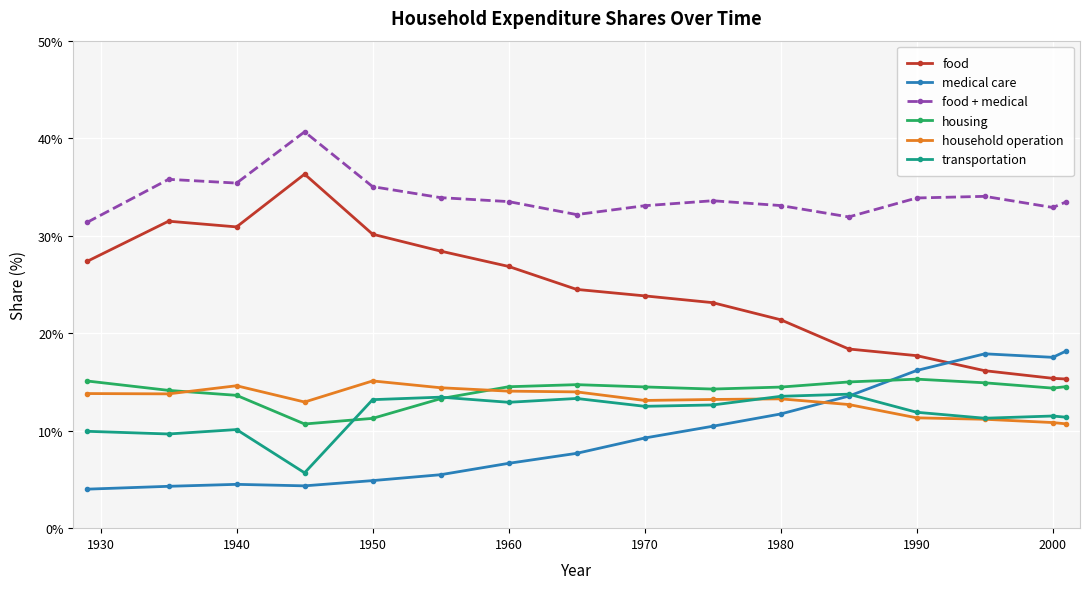

In food, how many points are lower than both neighbors (excluding endpoints)?

1